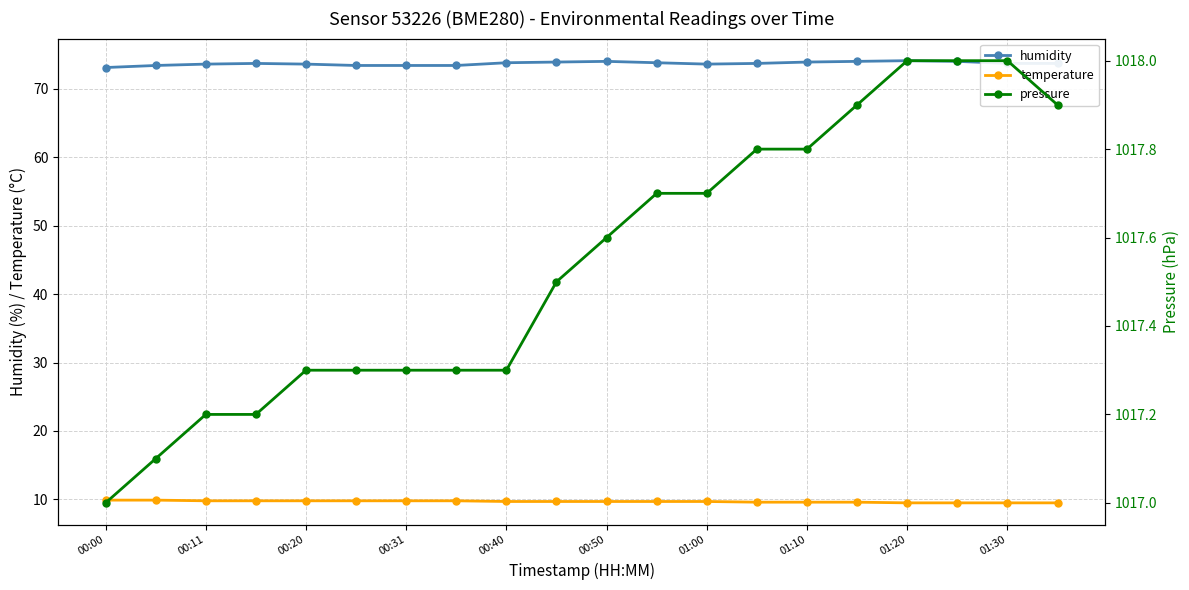

The value of humidity at 00:11 is 48.4. True or false?

False